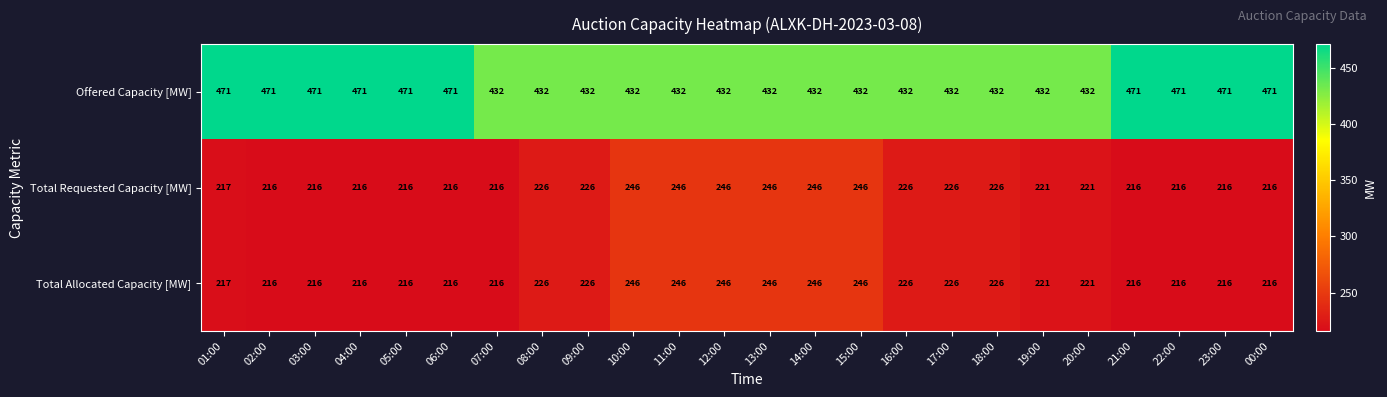

What is the difference between the maximum and minimum values in the Total Requested Capacity [MW] series?

30